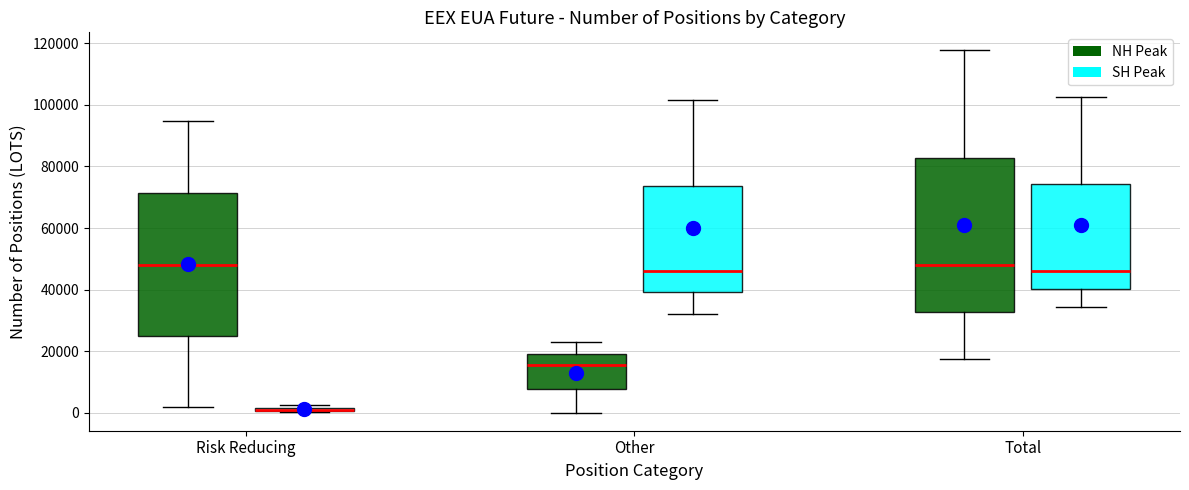

Which box is the tallest, from its lower edge to its upper edge?

Total (NH Peak)